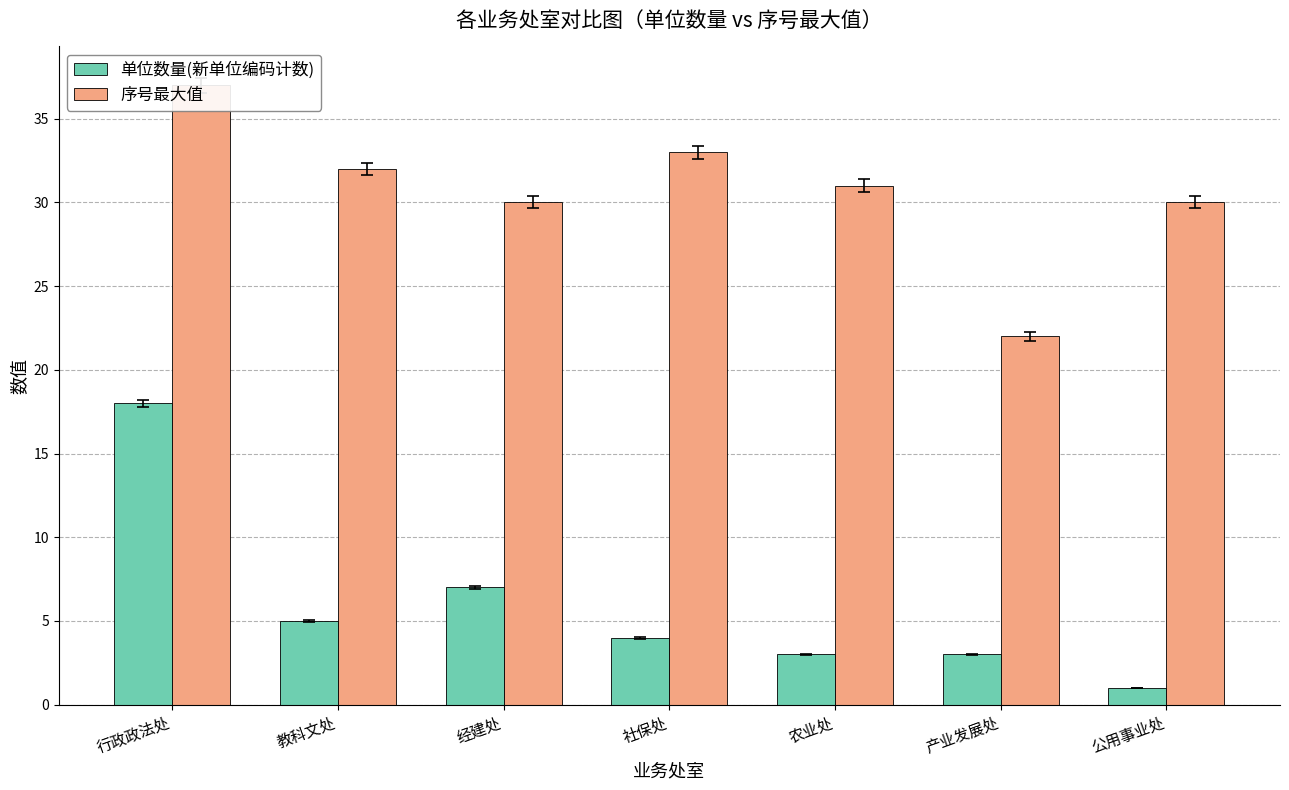

Reading left to right, list all the values displayed in this chart.

单位数量(新单位编码计数): 行政政法处=18	教科文处=5	经建处=7	社保处=4	农业处=3	产业发展处=3	公用事业处=1
序号最大值: 行政政法处=37	教科文处=32	经建处=30	社保处=33	农业处=31	产业发展处=22	公用事业处=30